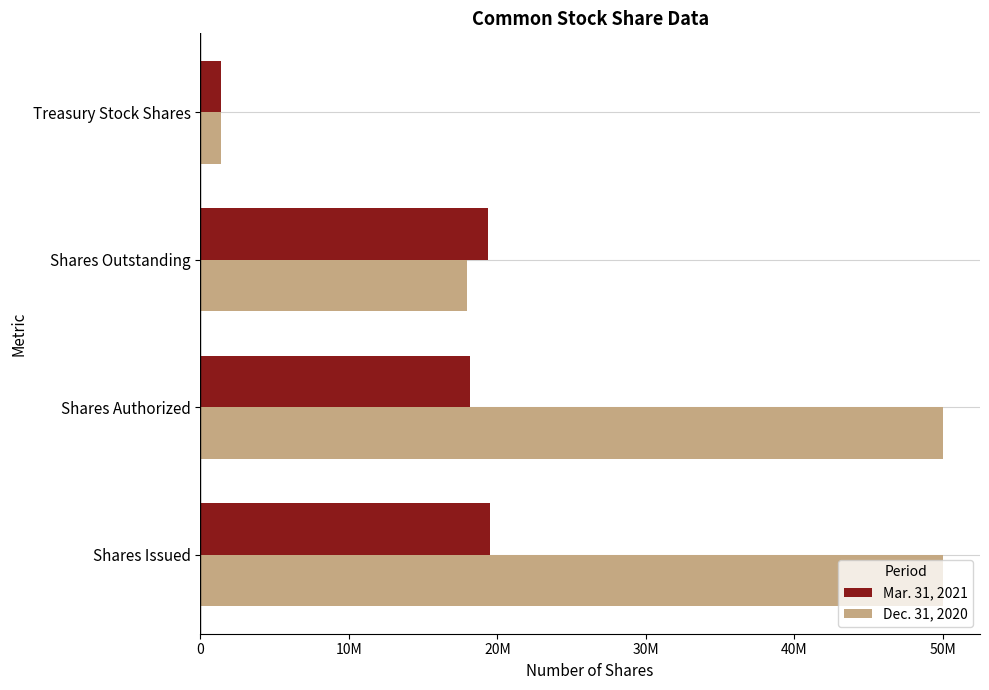

What are all the series names shown in the legend?

Mar. 31, 2021, Dec. 31, 2020